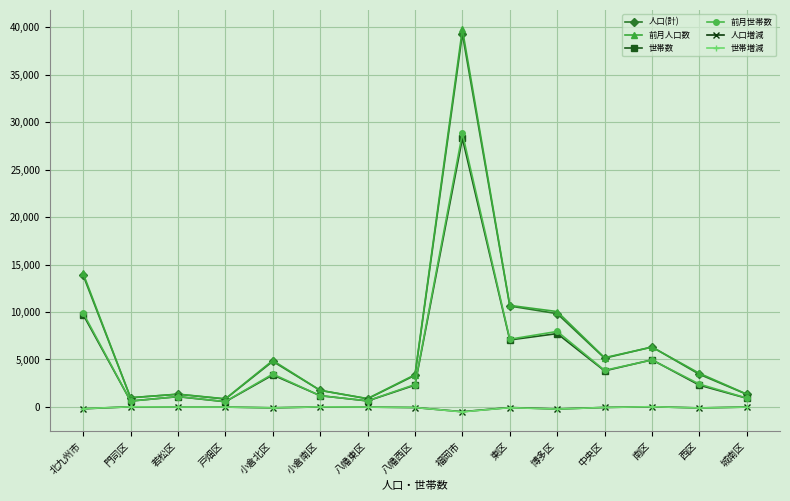

Which series has the largest range (max minus min)?

前月人口数